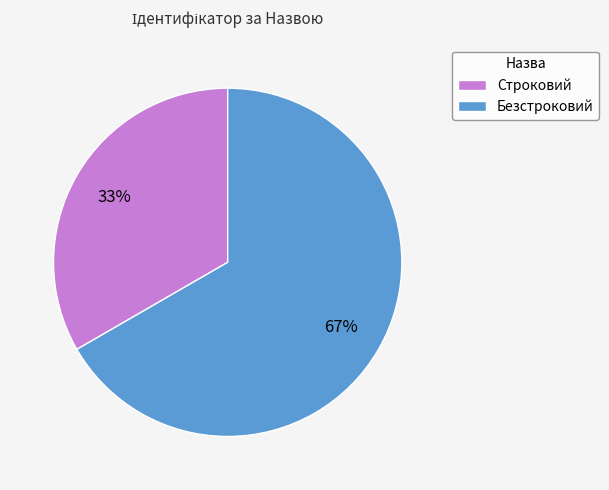

Combined, do Безстроковий and Строковий account for over 50%?

Yes